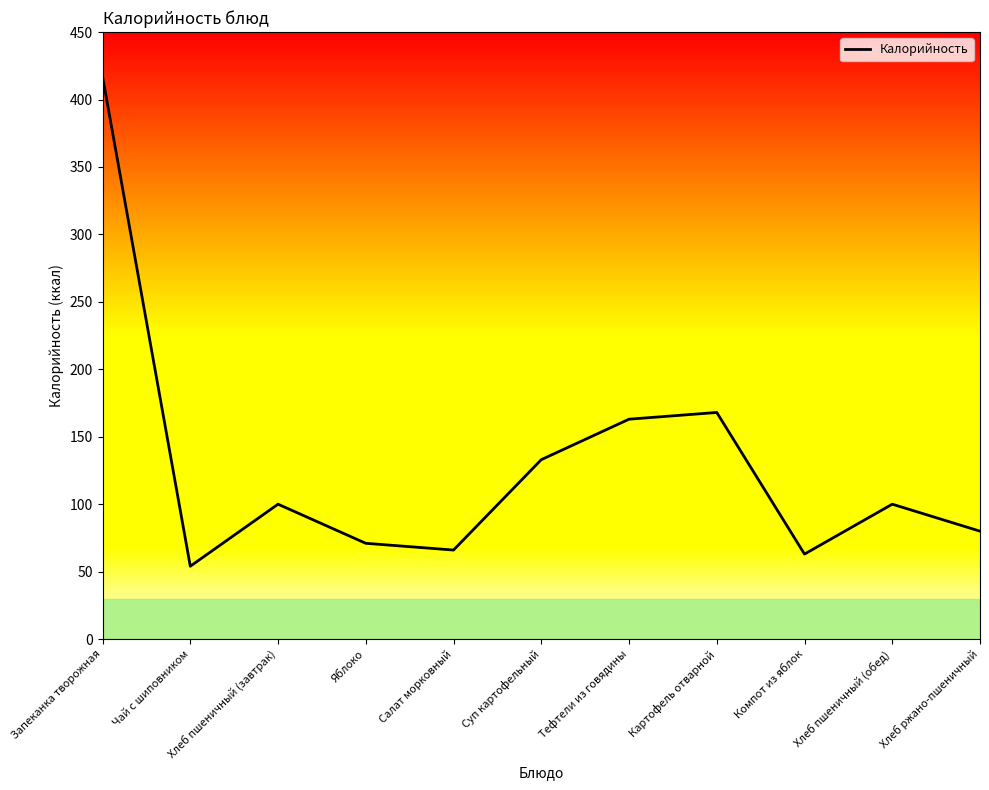

At which label is the value closest to 235?

Картофель отварной